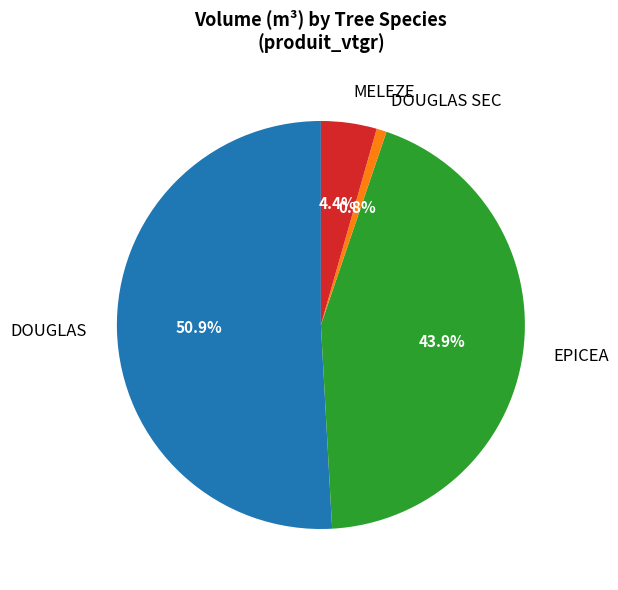

Rank the categories by value from highest to lowest.

DOUGLAS, EPICEA, MELEZE, DOUGLAS SEC